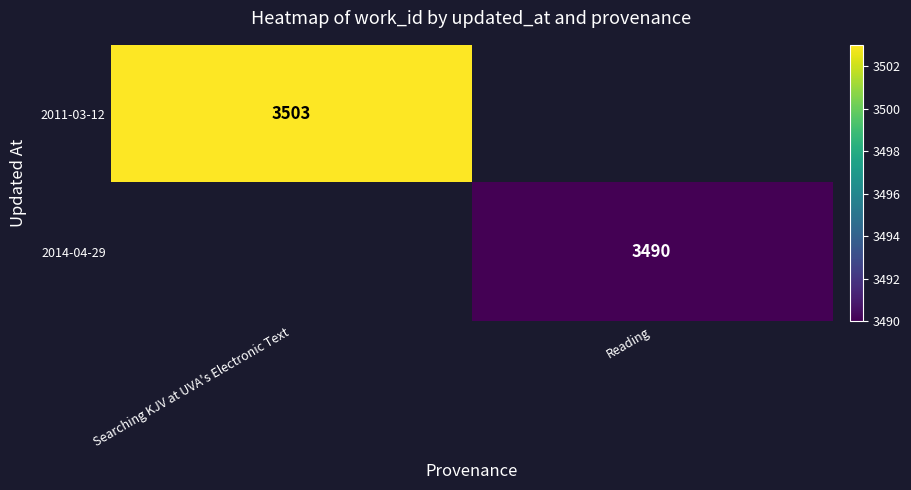

The 2014-04-29 series shows 4975 at Reading. True or false?

False